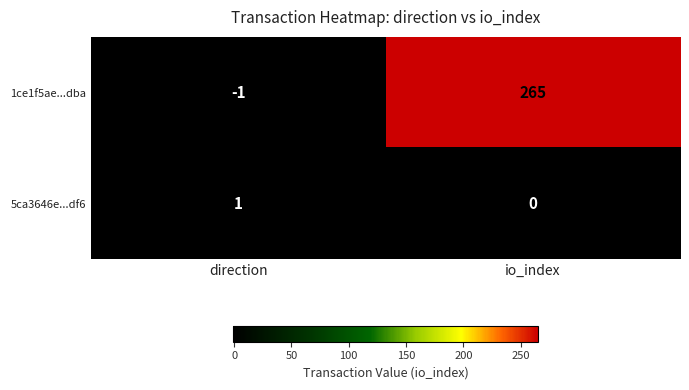

The value of 5ca3646e...df6 at direction is 1. True or false?

True